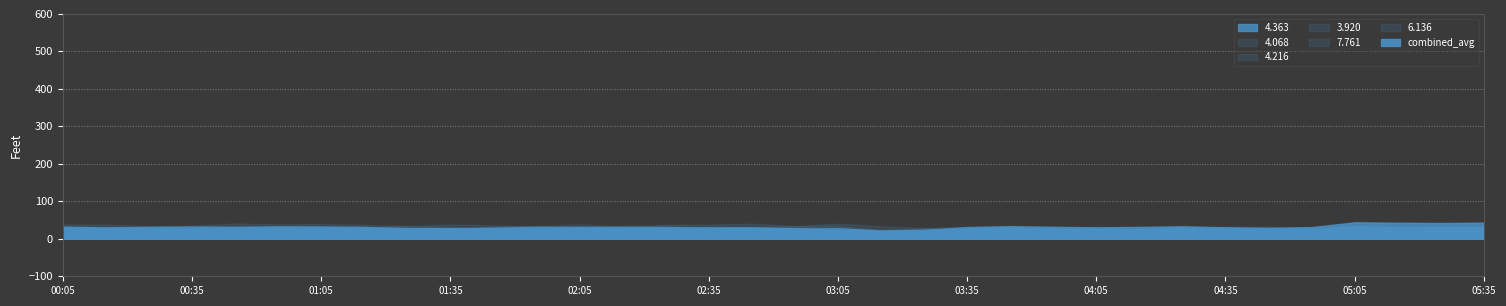

What is the difference between the highest and lowest values at 01:45?

12.4